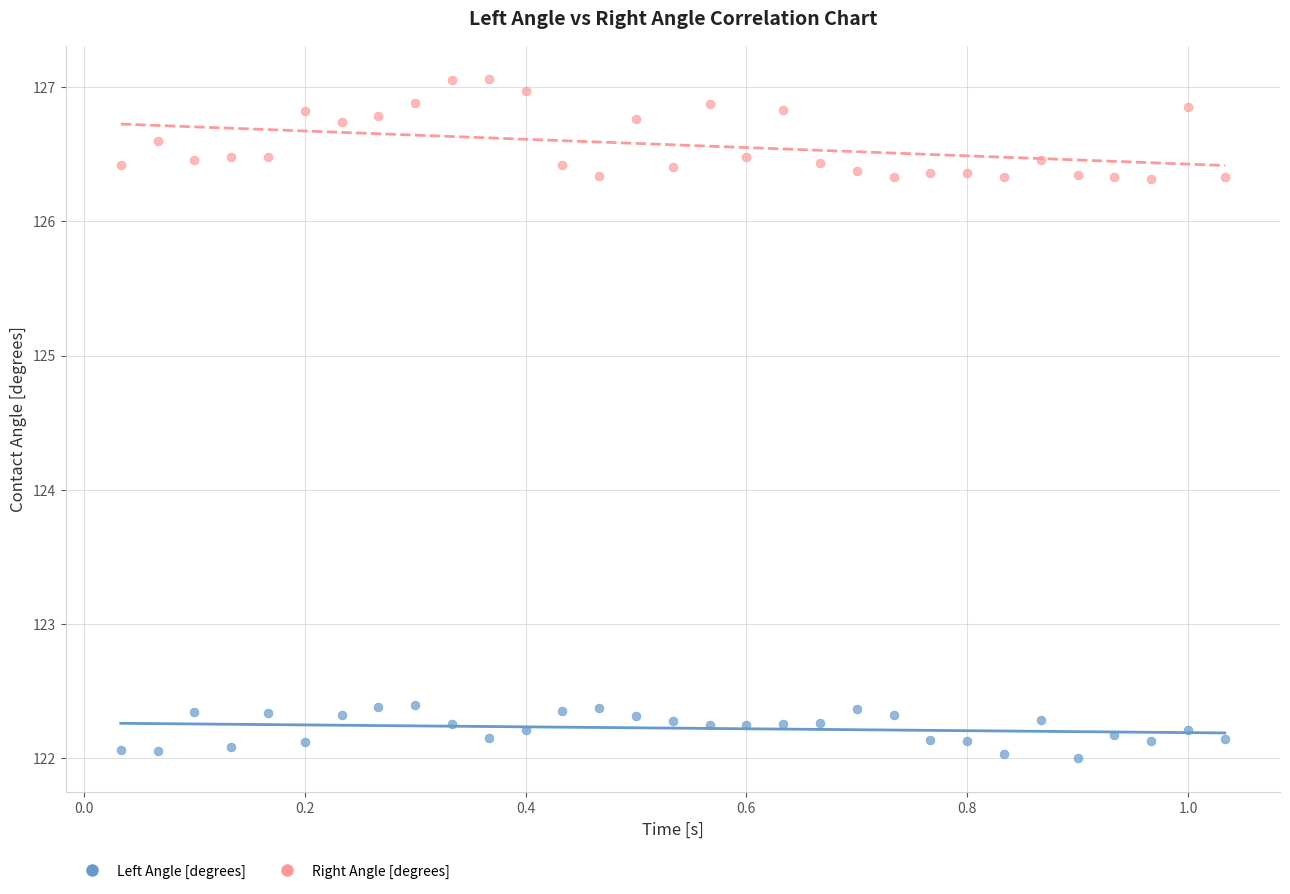

Which series has the widest spread of Y values?

Right Angle [degrees]